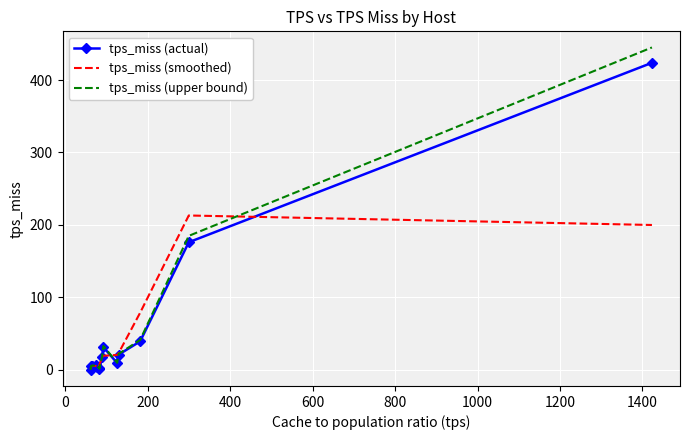

List the series in order of their peak value, highest first.

tps_miss (upper bound), tps_miss (actual), tps_miss (smoothed)